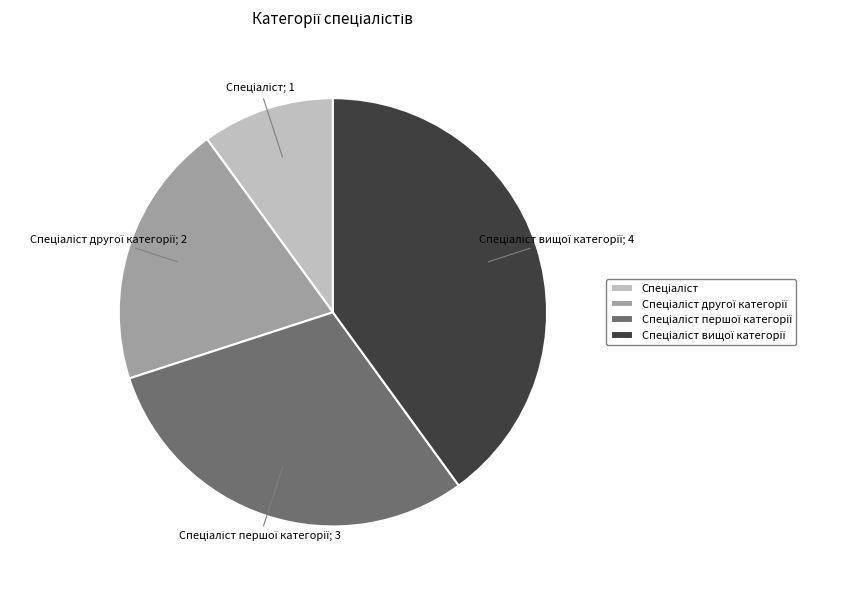

Is there a majority slice in this chart?

No